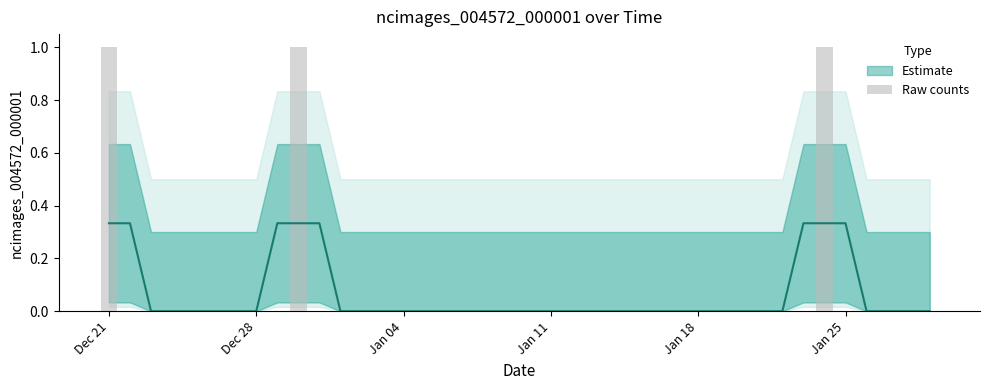

Which label corresponds to the largest value in the chart?

Dec 21